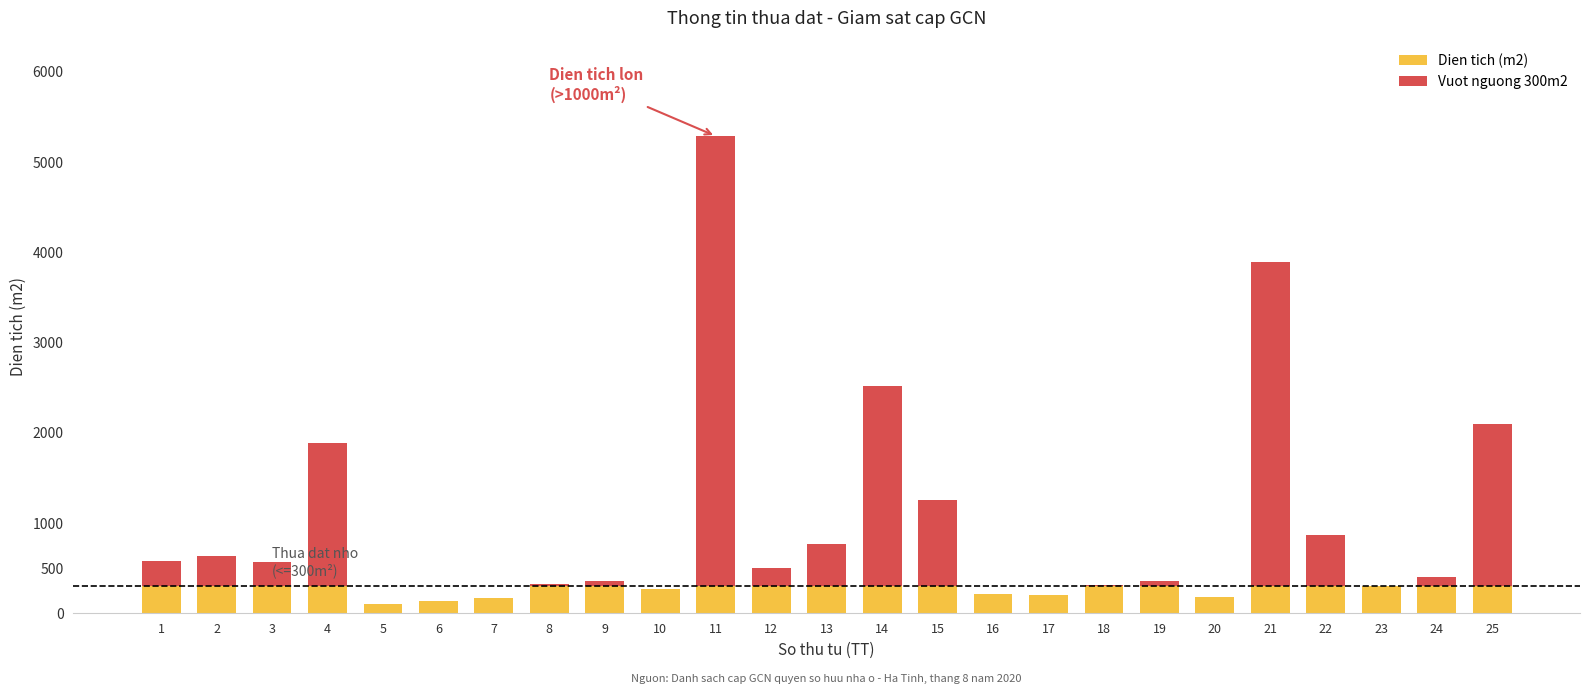

At which category is the sum across all series the highest?

11